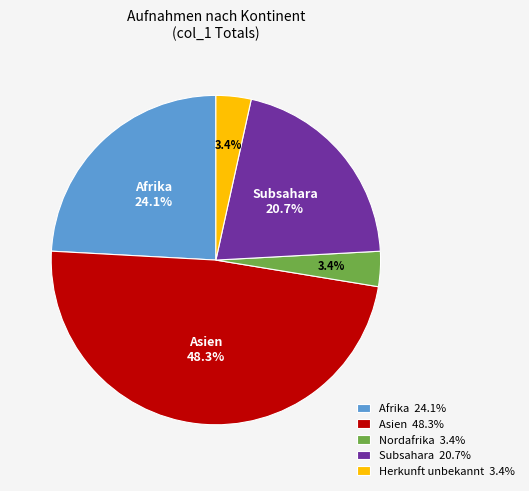

Count the number of slices in the pie.

5